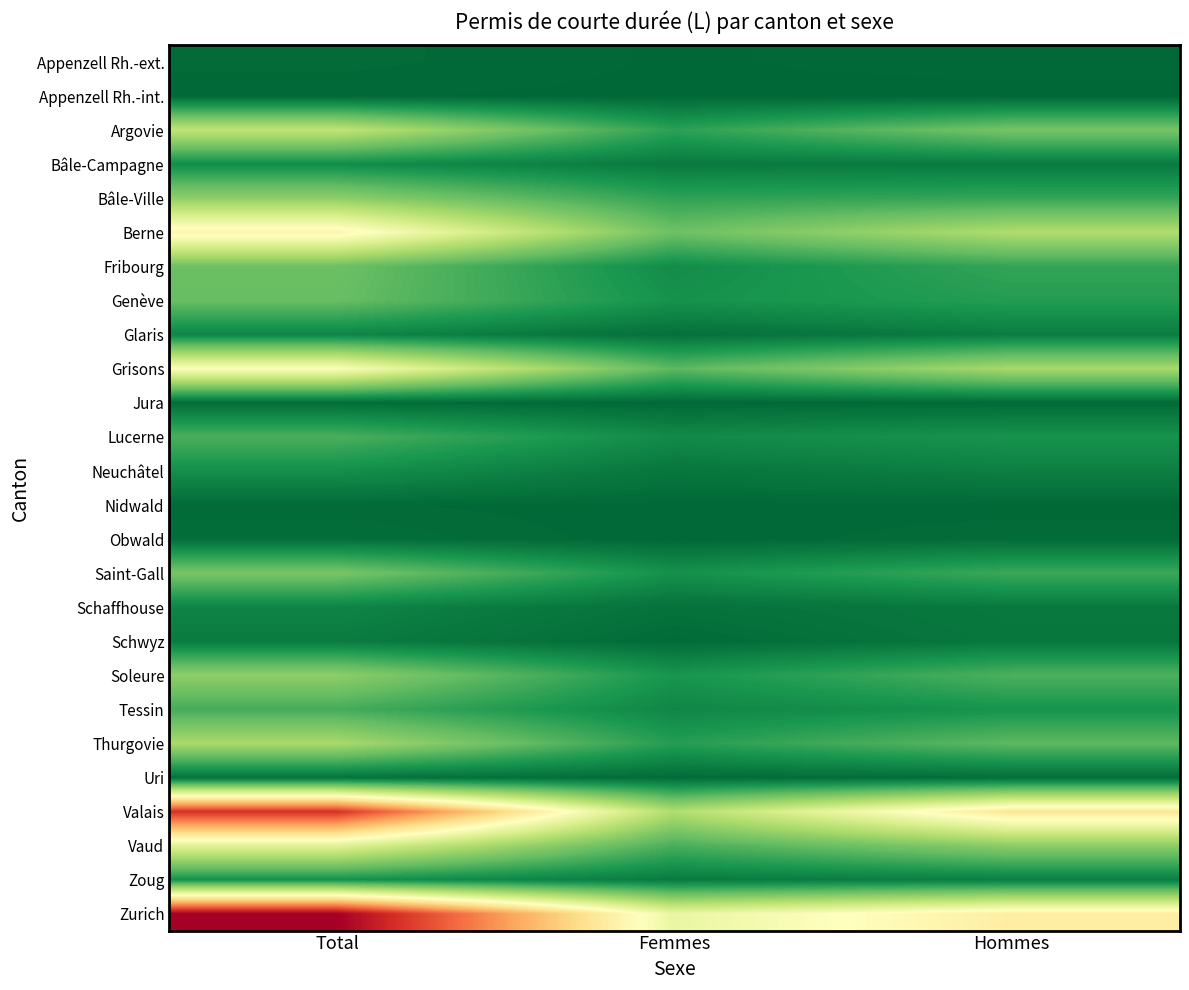

How many series are shown in this chart?

26